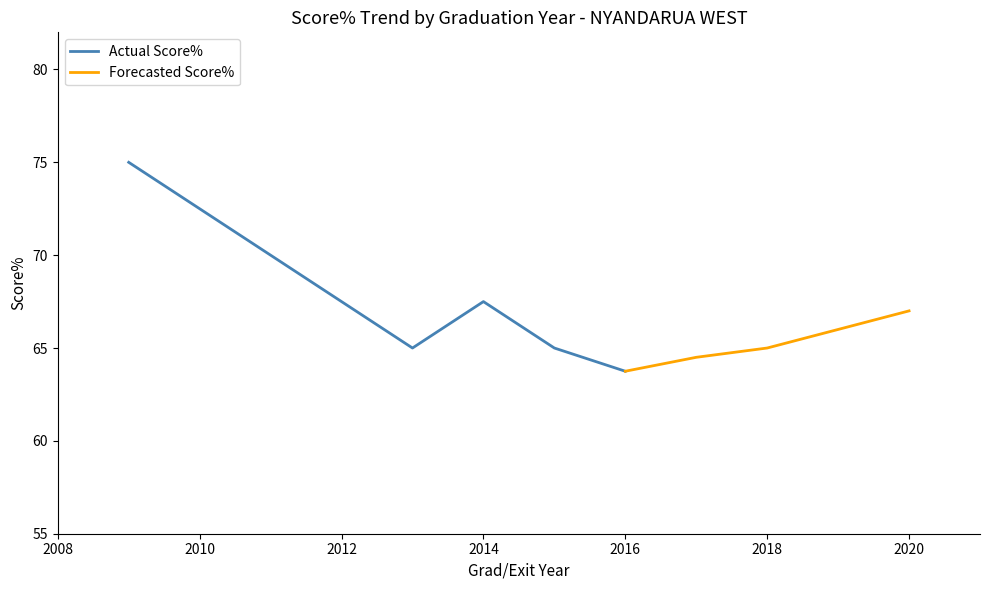

True or false: Actual Score% has a value of 13.1 at 2016.

False